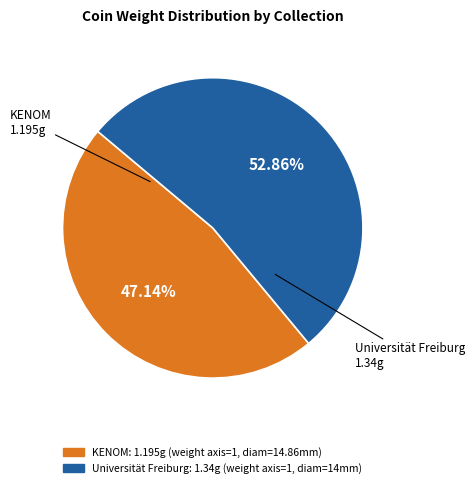

Is there any slice that represents more than half of the pie?

Yes